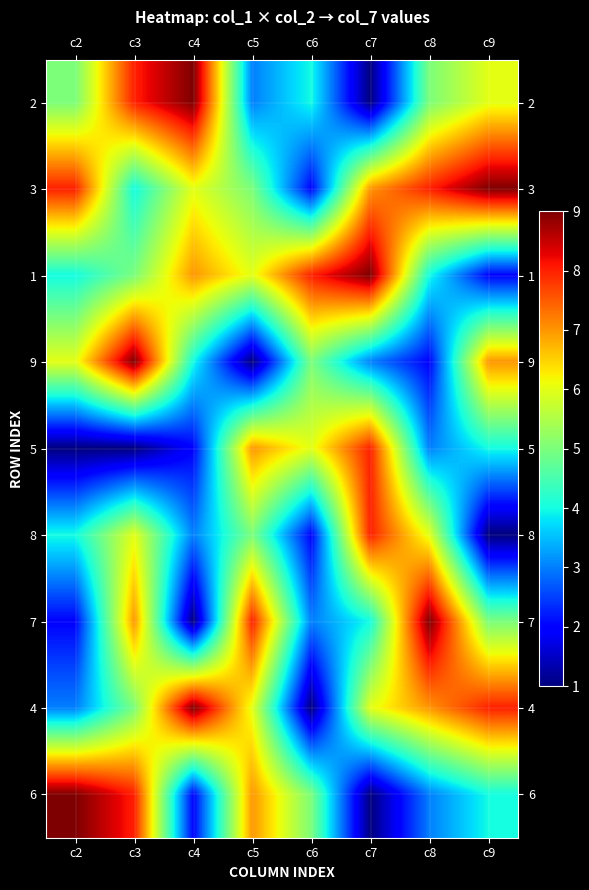

At c3, list the series in order from smallest to largest.

5, 3, 1, 4, 8, 7, 2, 6, 9